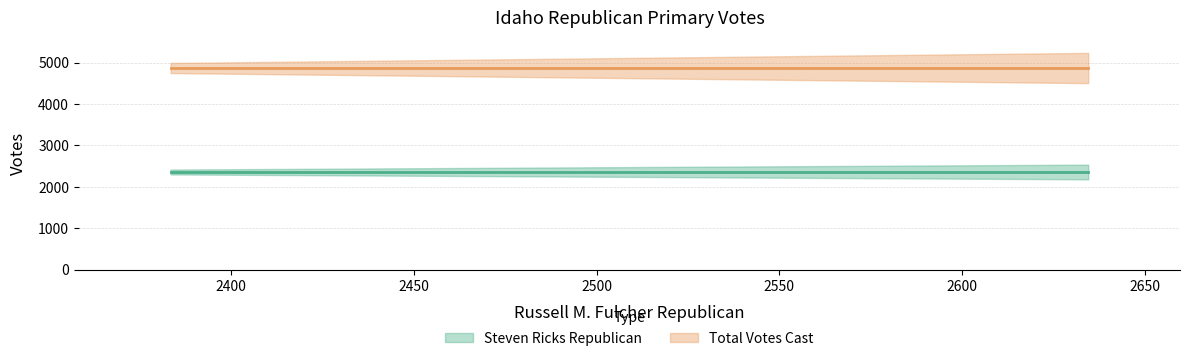

True or false: Steven Ricks Republican (center) and Total Votes Cast (center) intersect in this chart.

False